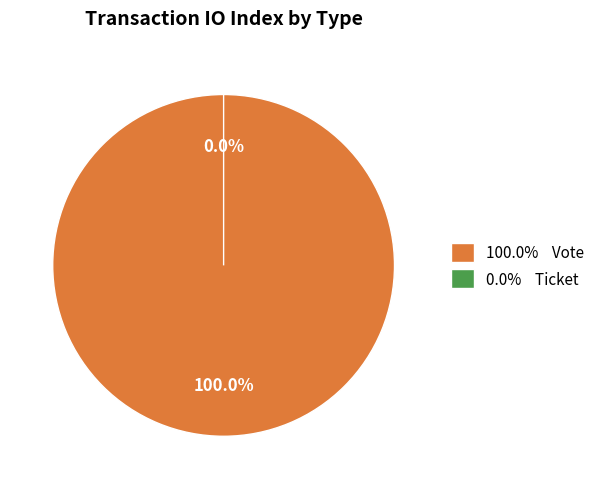

How much of the chart is everything except Ticket?

100.0%